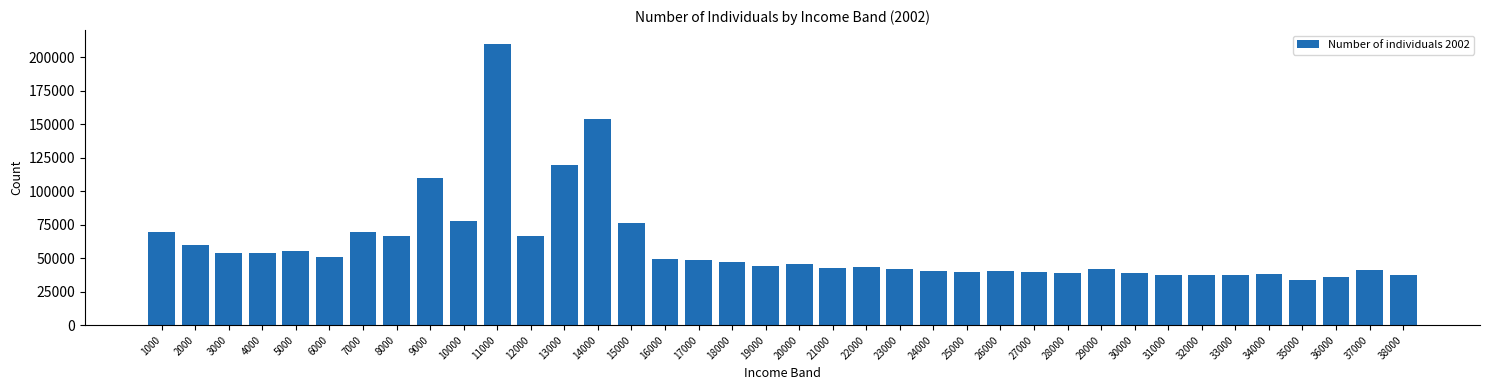

Which has a higher value, 16000 or 29000?

16000